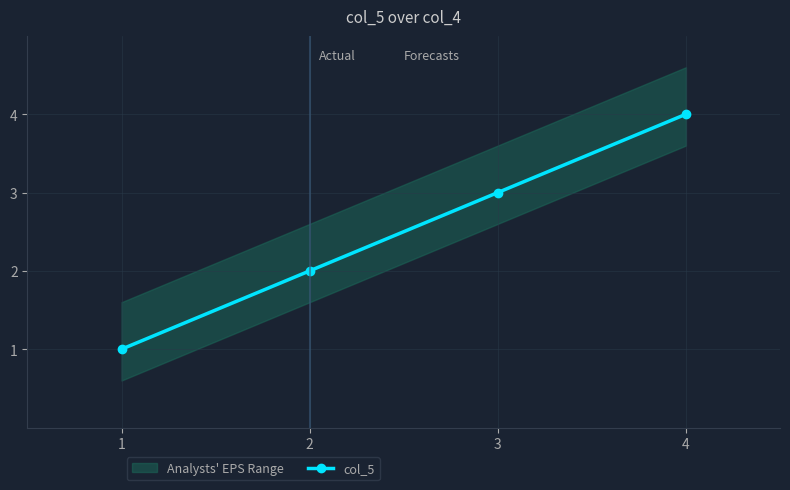

How many values are between 2 and 4?

3